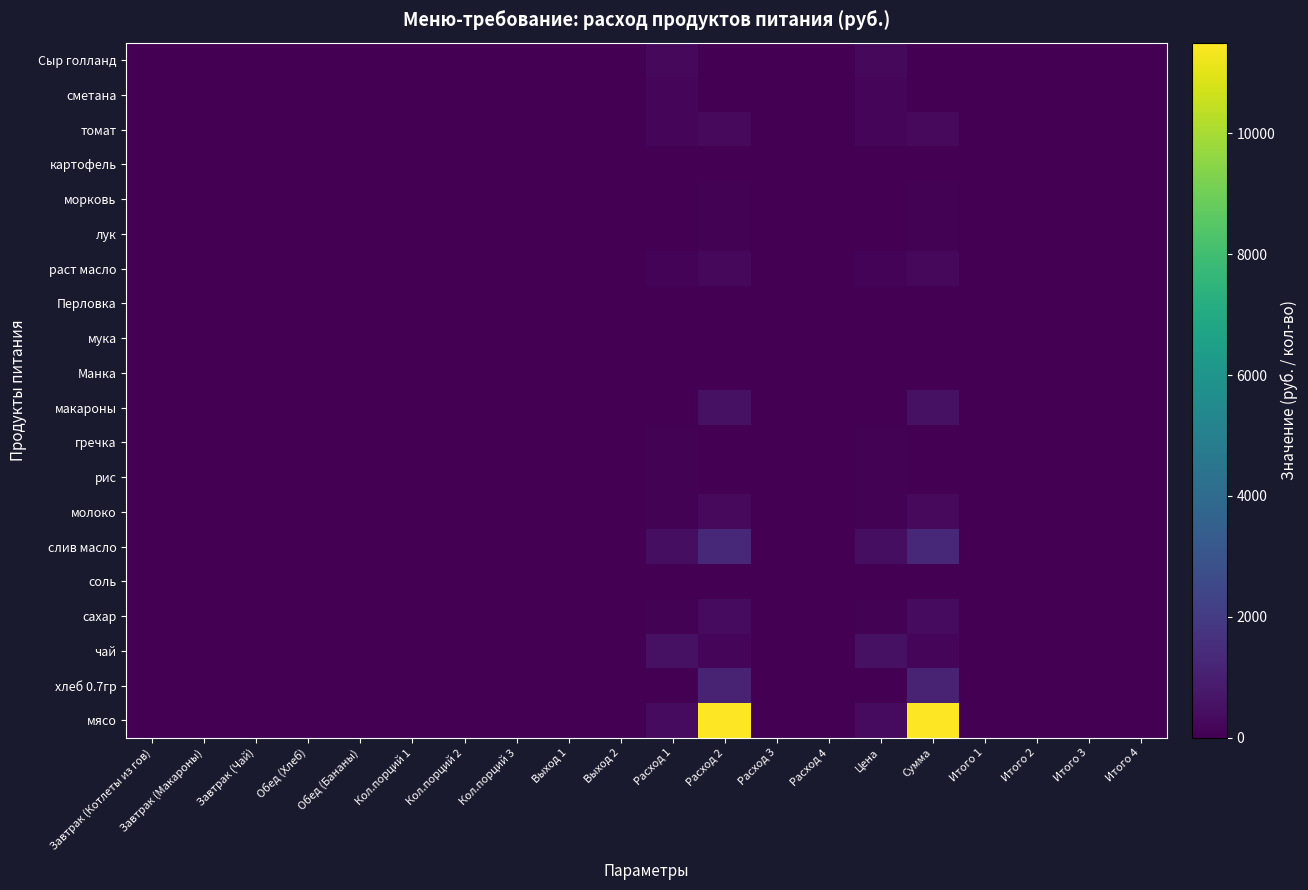

At which category is the sum across all series the highest?

Расход 2